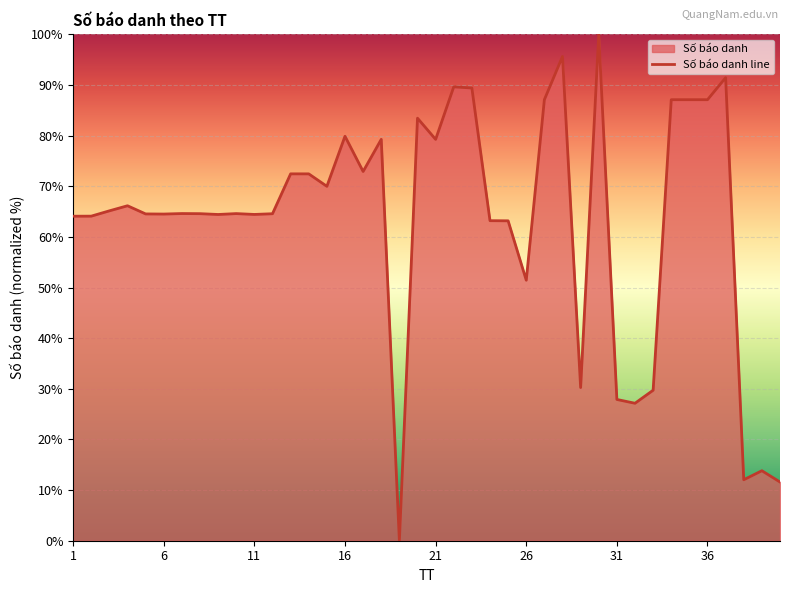

True or false: the data shows 50.7 at 28.

False